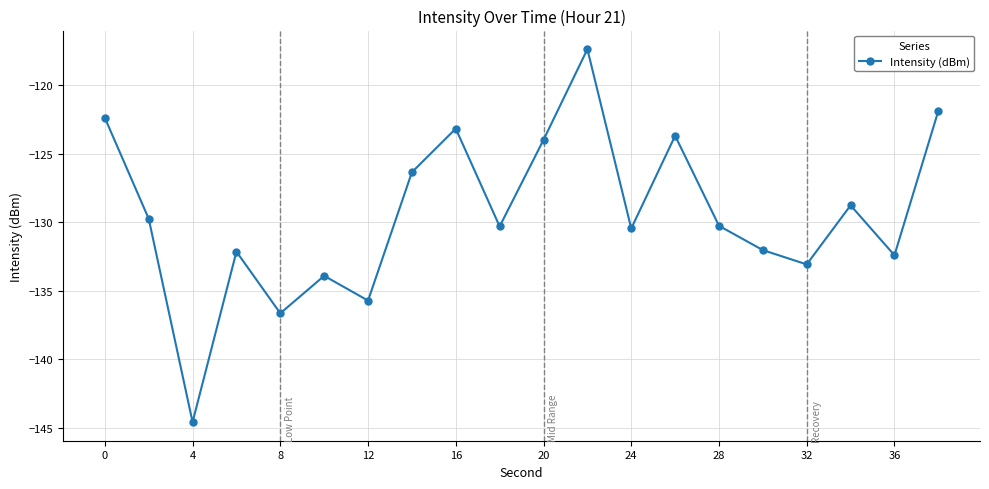

How many interior local peaks (higher than both neighbors) does the data have?

6